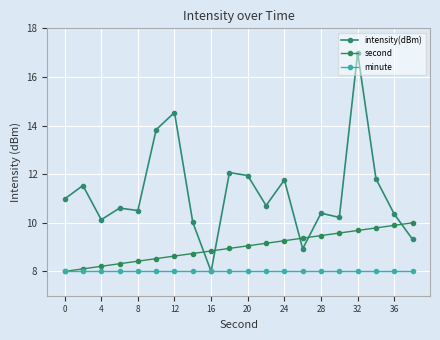

Which series has the widest spread of values?

intensity(dBm)